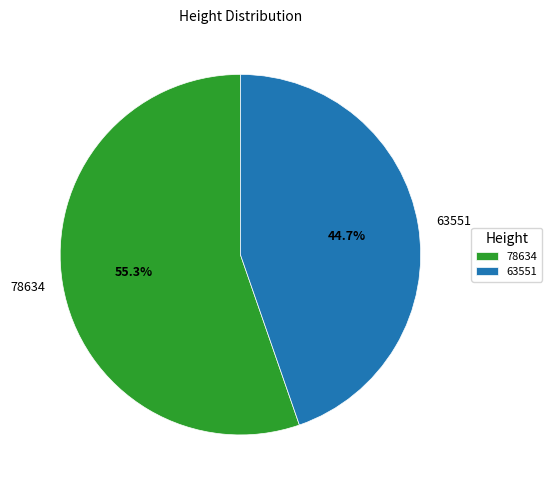

To the nearest percent, what portion does 78634 represent?

55%